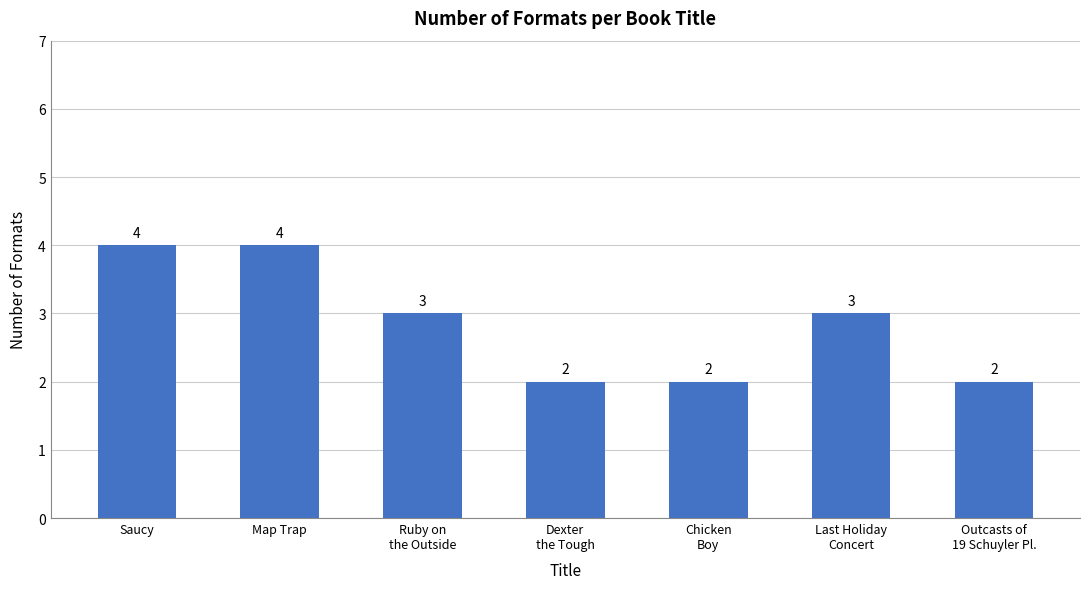

Reading left to right, what are all the values shown in this chart?

4	4	3	2	2	3	2